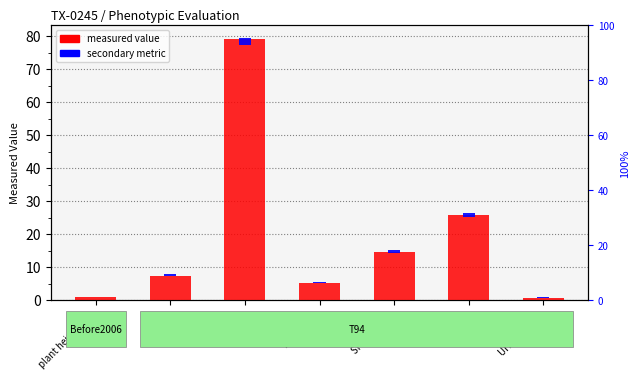

Which category has the lowest value across all series?

plant height (m)